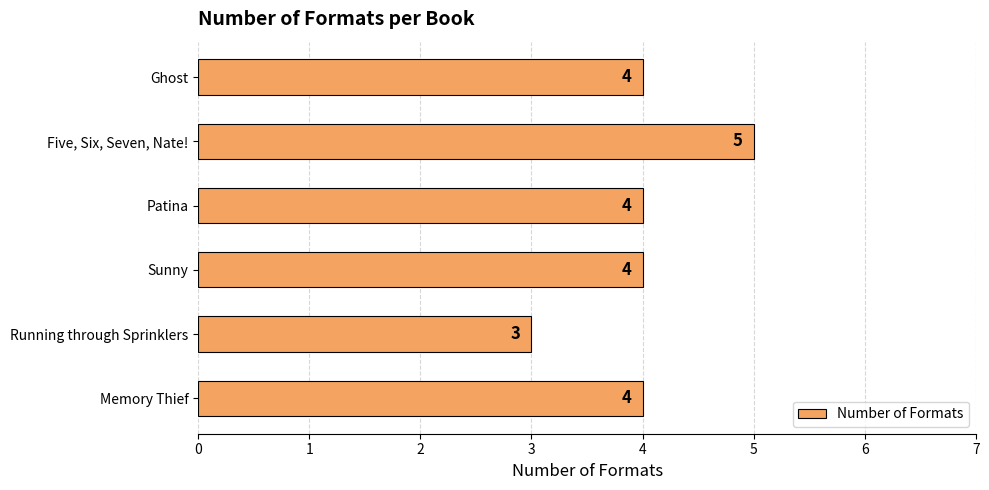

What is the change in value from Patina to Five, Six, Seven, Nate!?

+1